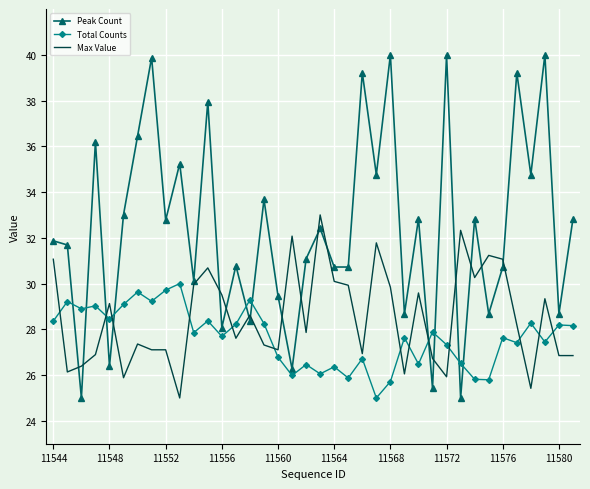

What is the sum of all Peak Count values?

1231.7